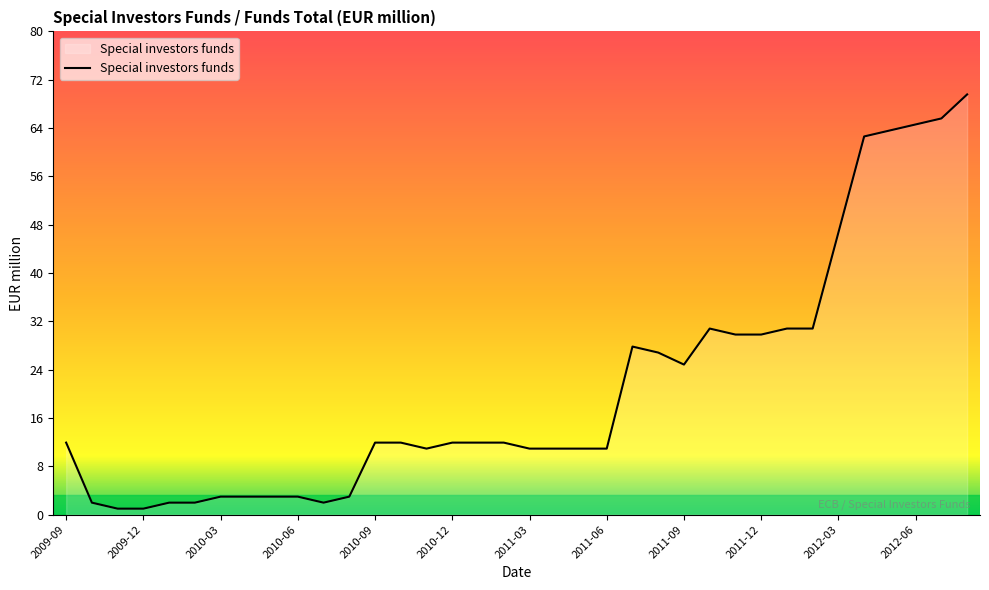

What is the difference between the maximum and minimum values?

69